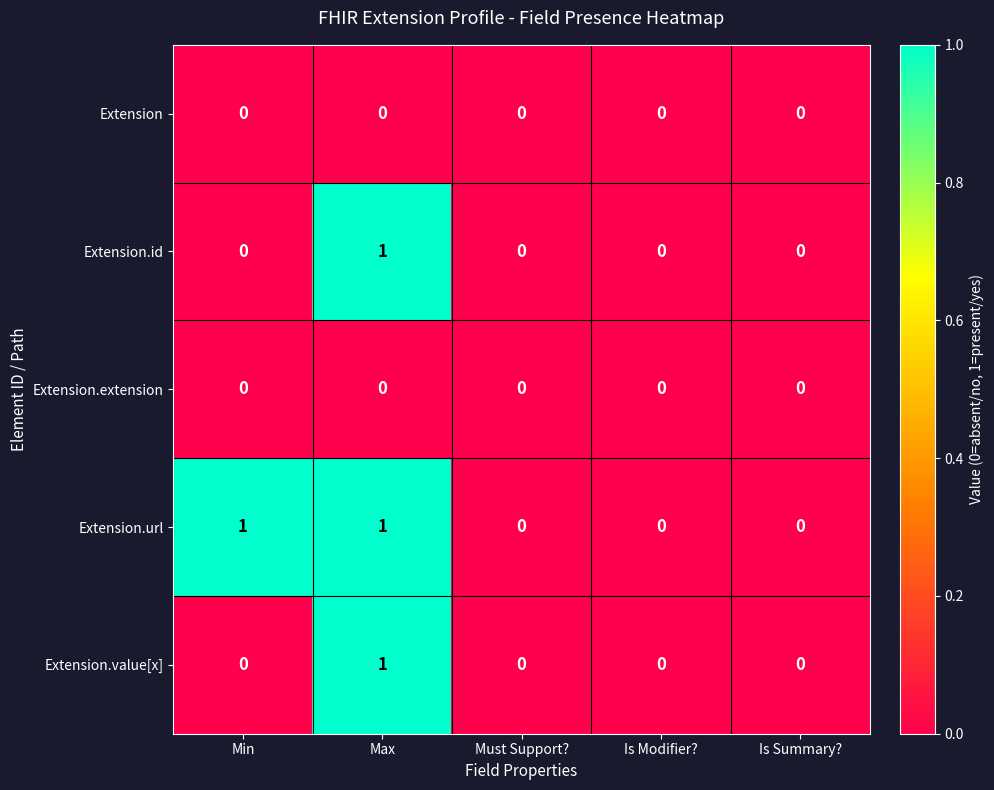

The Extension.url series shows 1 at Max. True or false?

True